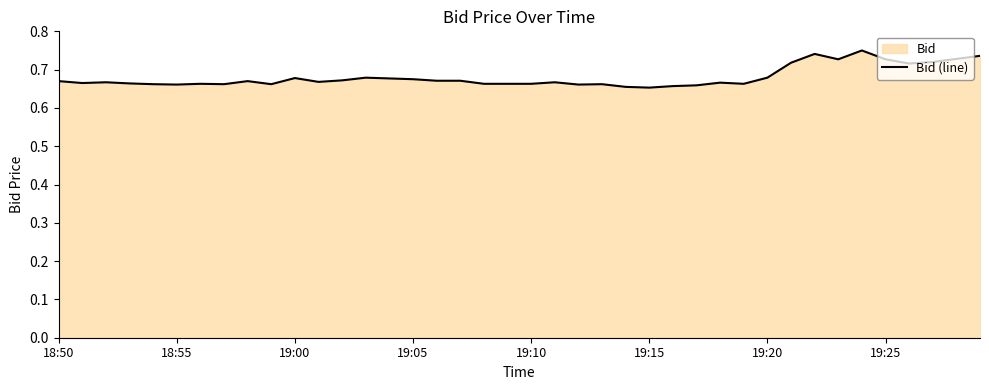

True or false: the data shows 0.3 at 18:55.

False